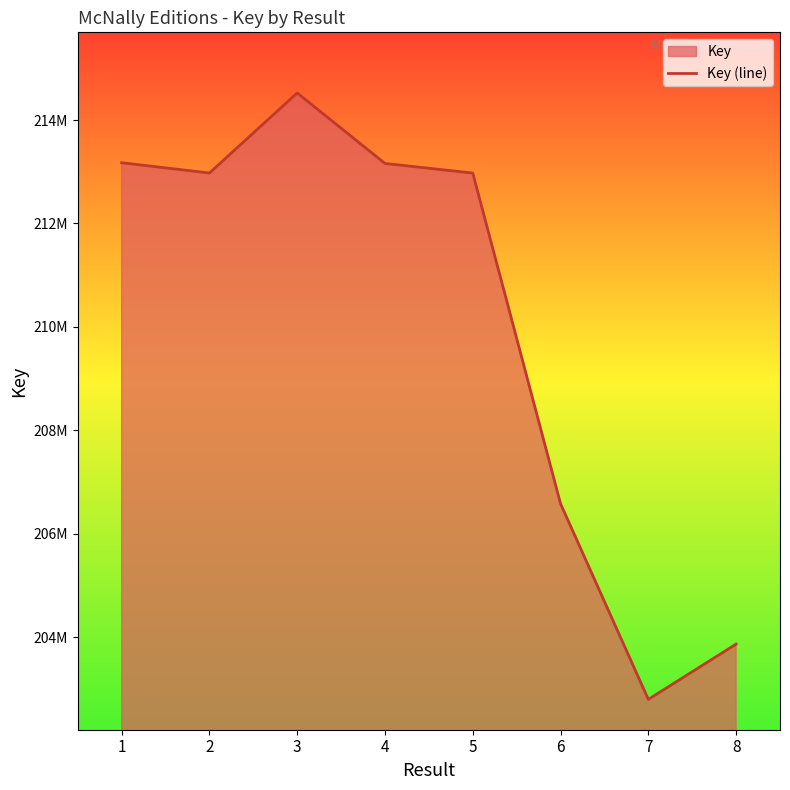

Approximately how many times larger is the value at 6 compared to 1?

1.0